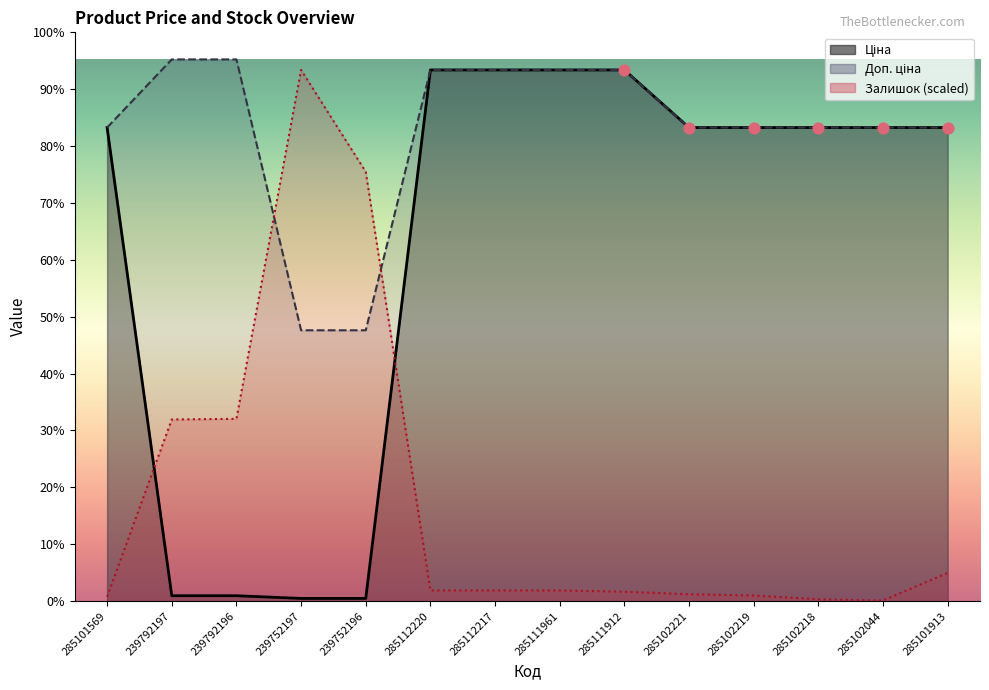

Which series contains the highest Y value?

Доп. ціна